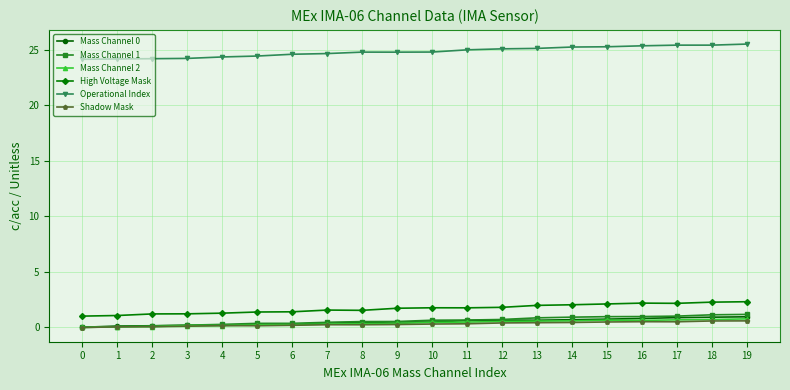

Which series has the largest total across all categories?

Operational Index